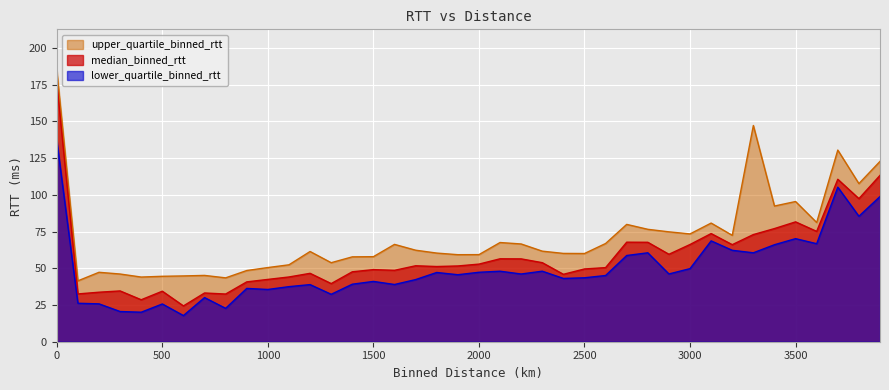

At how many categories does at least one series exceed 145?

2